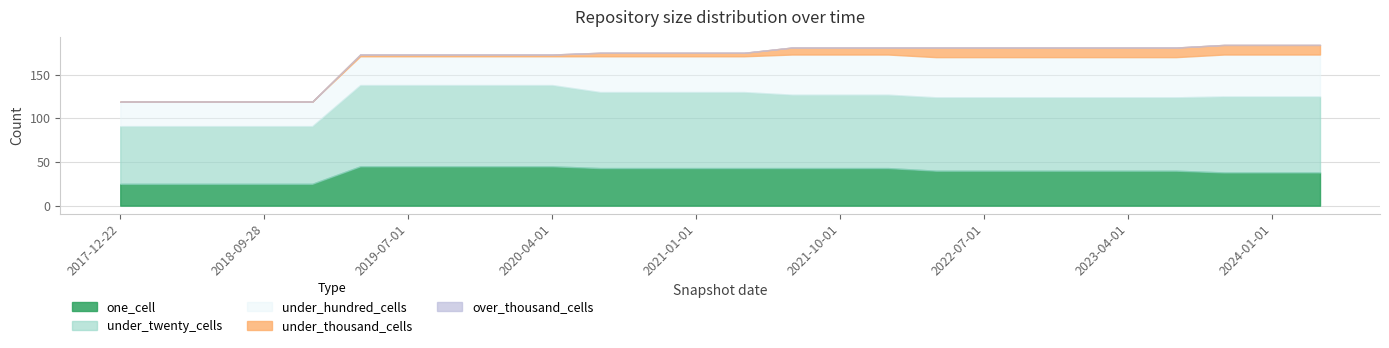

The value of one_cell at 2021-07-01 is 22. True or false?

False